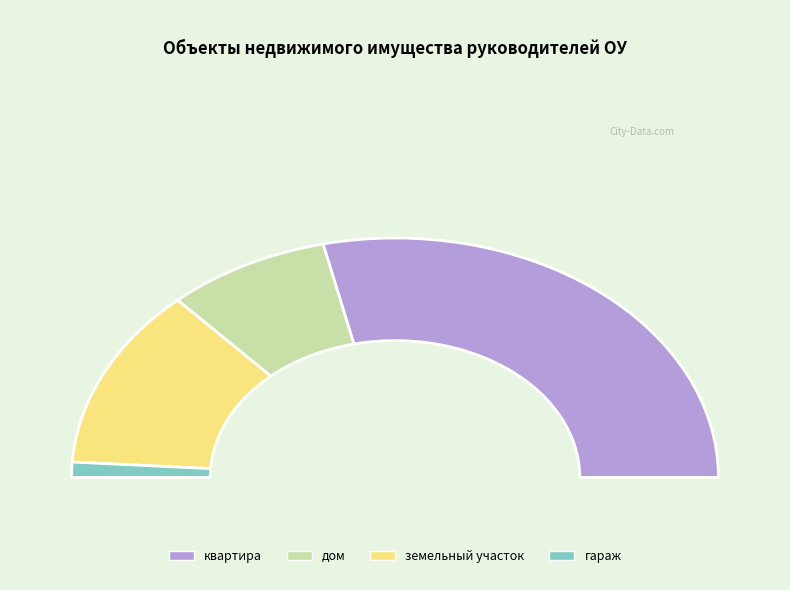

How many segments does this pie chart have?

4